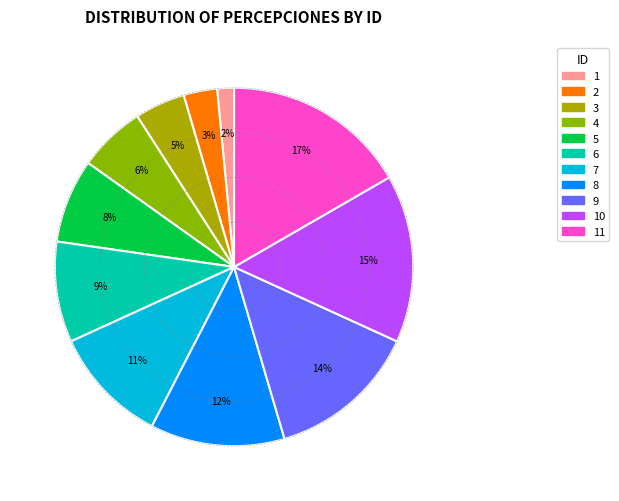

How many segments does this pie chart have?

11